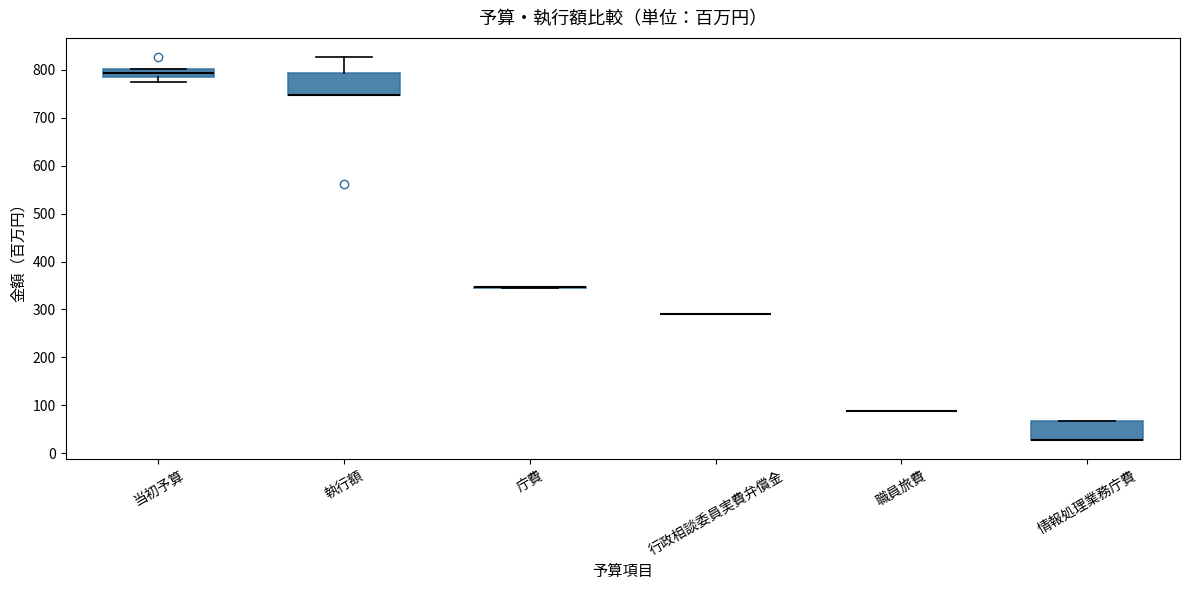

Reading left to right, transcribe this box plot: for each box, give where its median line is, the range the box spans, and where its two whiskers end, as read against the y-axis. The values are not printed on the chart, so give them approximately, as read against the axis.

当初予算: median 790 (inside the box), box 790 to 800, whiskers 770 to 800
執行額: median 750 (drawn on the box's lower edge), box 750 to 790, whiskers 750 to 830
庁費: box collapsed to a line at 350, whiskers 340 to 350
行政相談委員実費弁償金: box collapsed to a line at 290, whiskers 290 to 290
職員旅費: box collapsed to a line at 90, whiskers 90 to 90
情報処理業務庁費: median 30 (drawn on the box's lower edge), box 30 to 70, whiskers 30 to 70